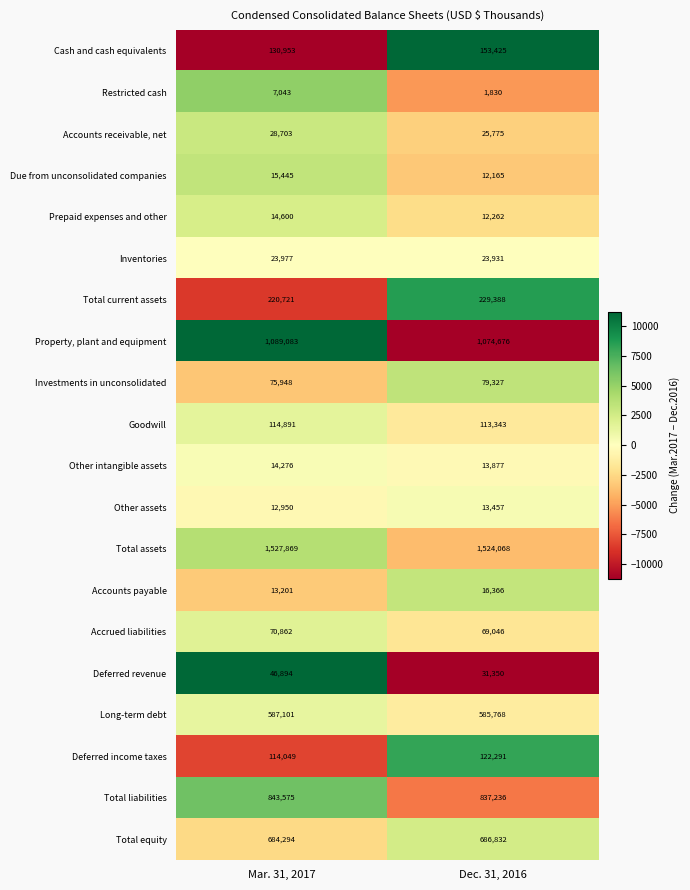

Which series has the largest total across all categories?

Total assets